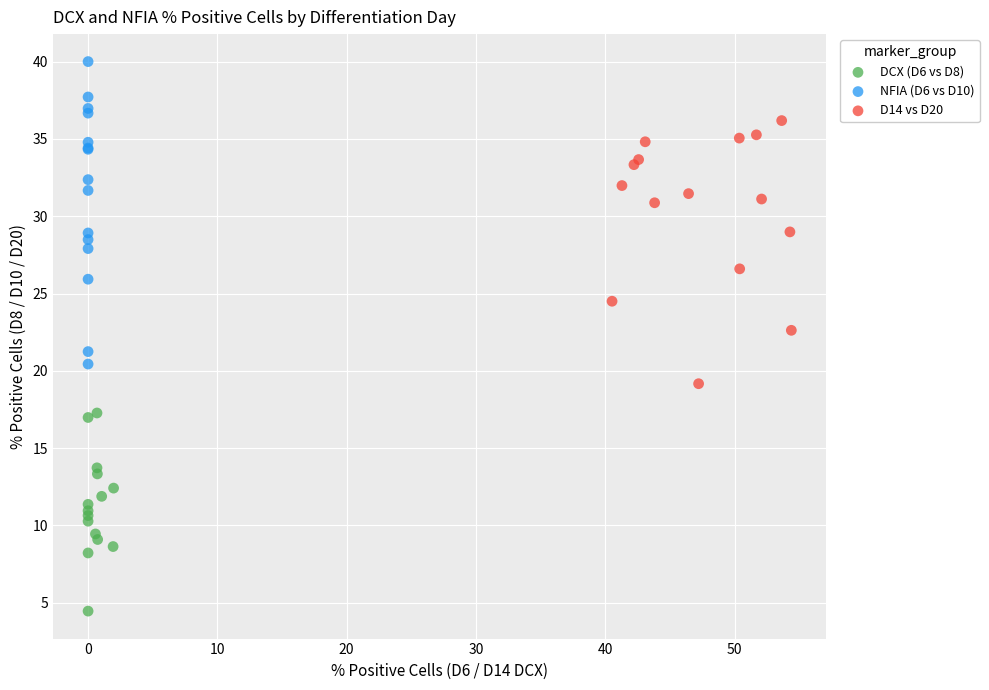

Which series has the largest Y range (max minus min)?

NFIA (D6 vs D10)